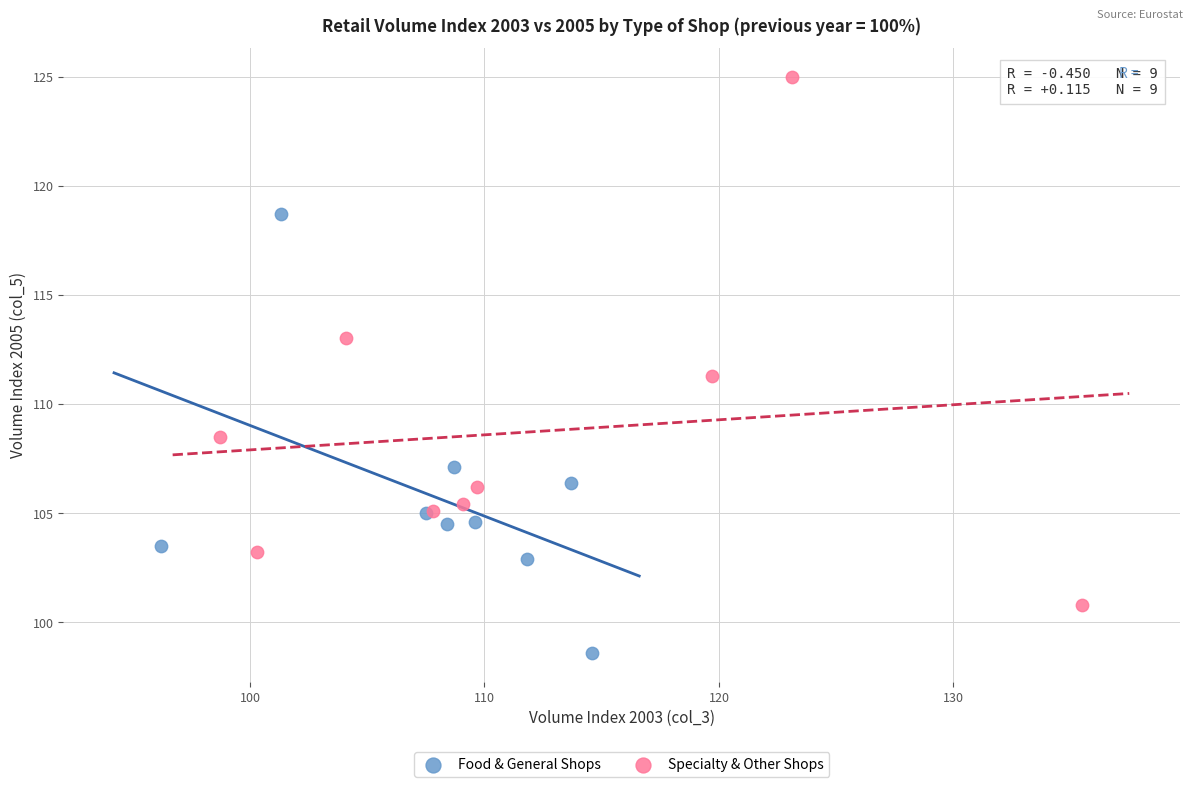

Which series reaches the minimum Y coordinate?

Food & General Shops